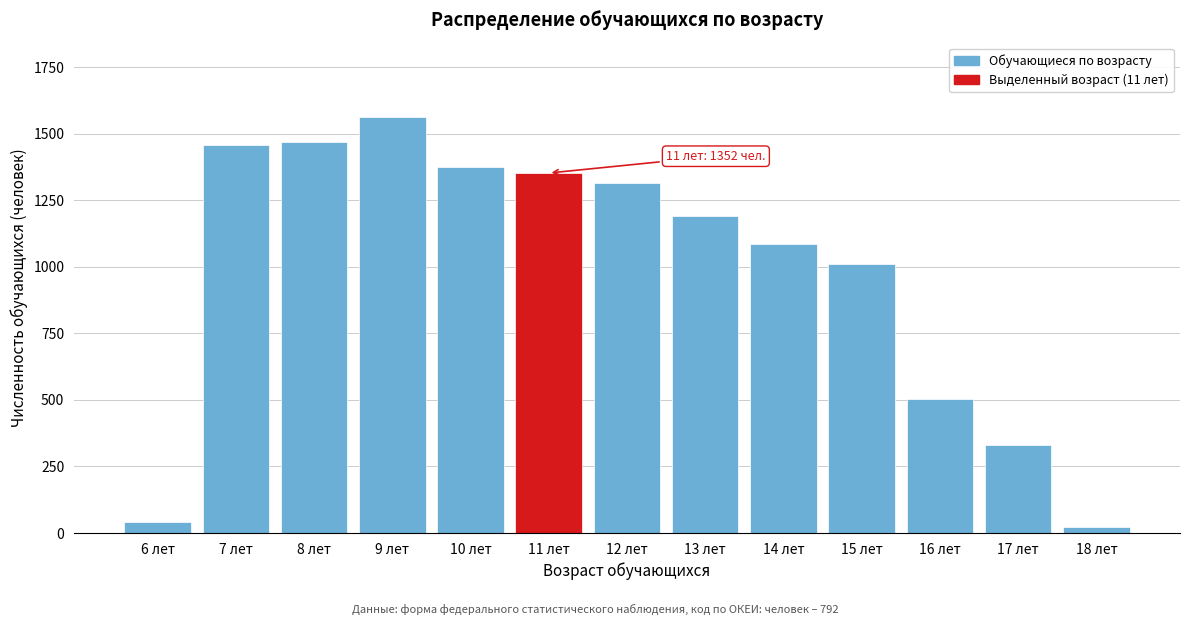

Reading right to left, what are all the values shown in this chart?

22	332	504	1009	1084	1190	1315	1352	1376	1561	1467	1456	40